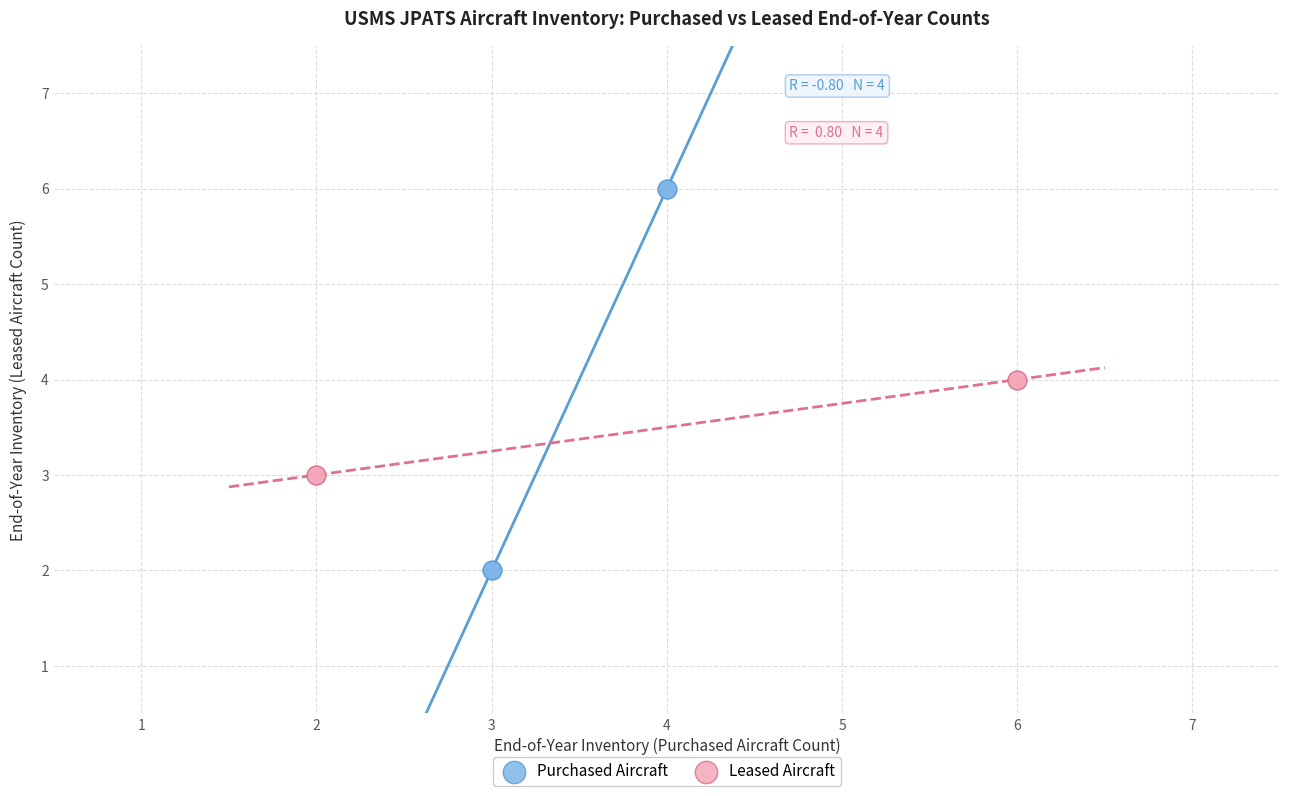

Which series reaches the minimum Y coordinate?

Purchased Aircraft